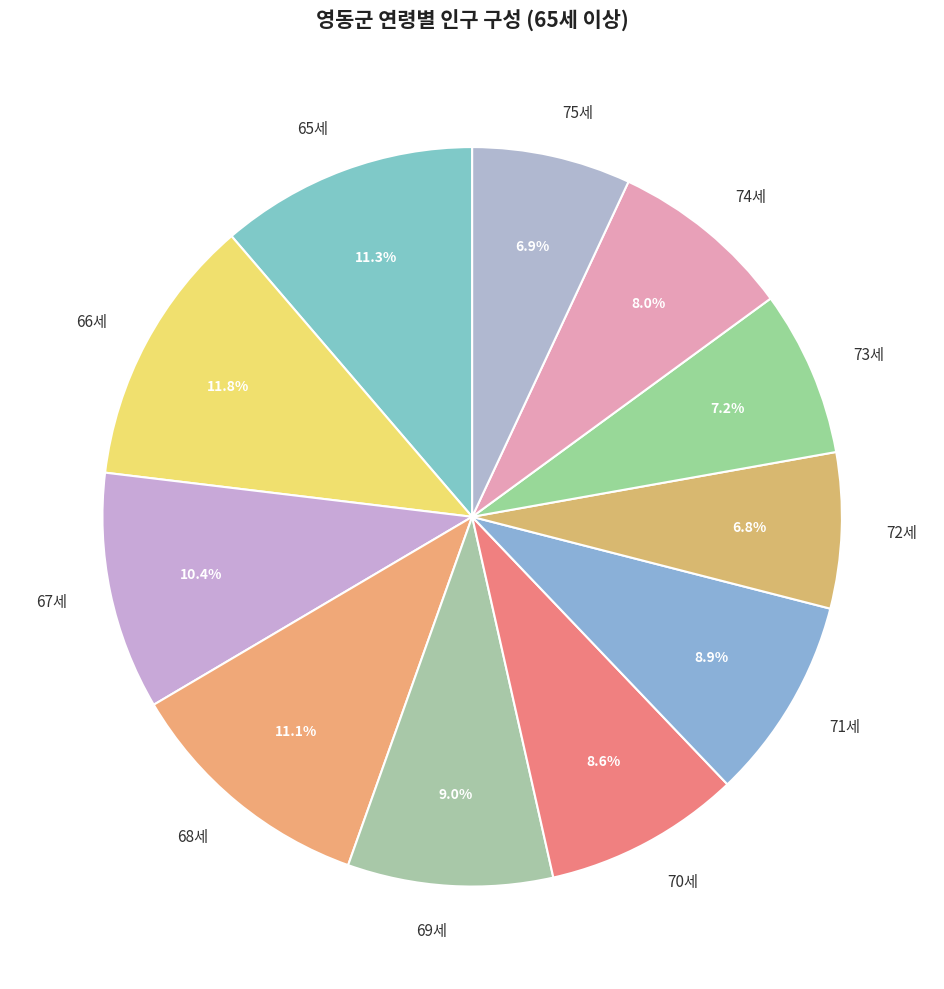

Is it true that 70세 is 20% of the pie?

False